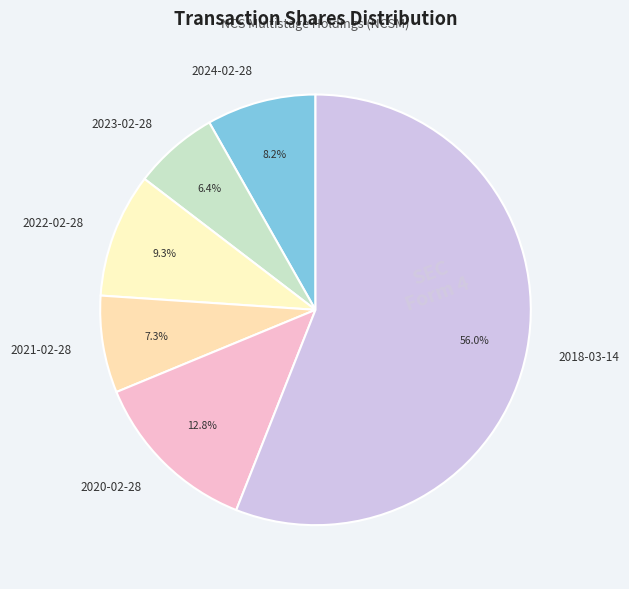

Rank the categories by value from lowest to highest.

2023-02-28, 2021-02-28, 2024-02-28, 2022-02-28, 2020-02-28, 2018-03-14